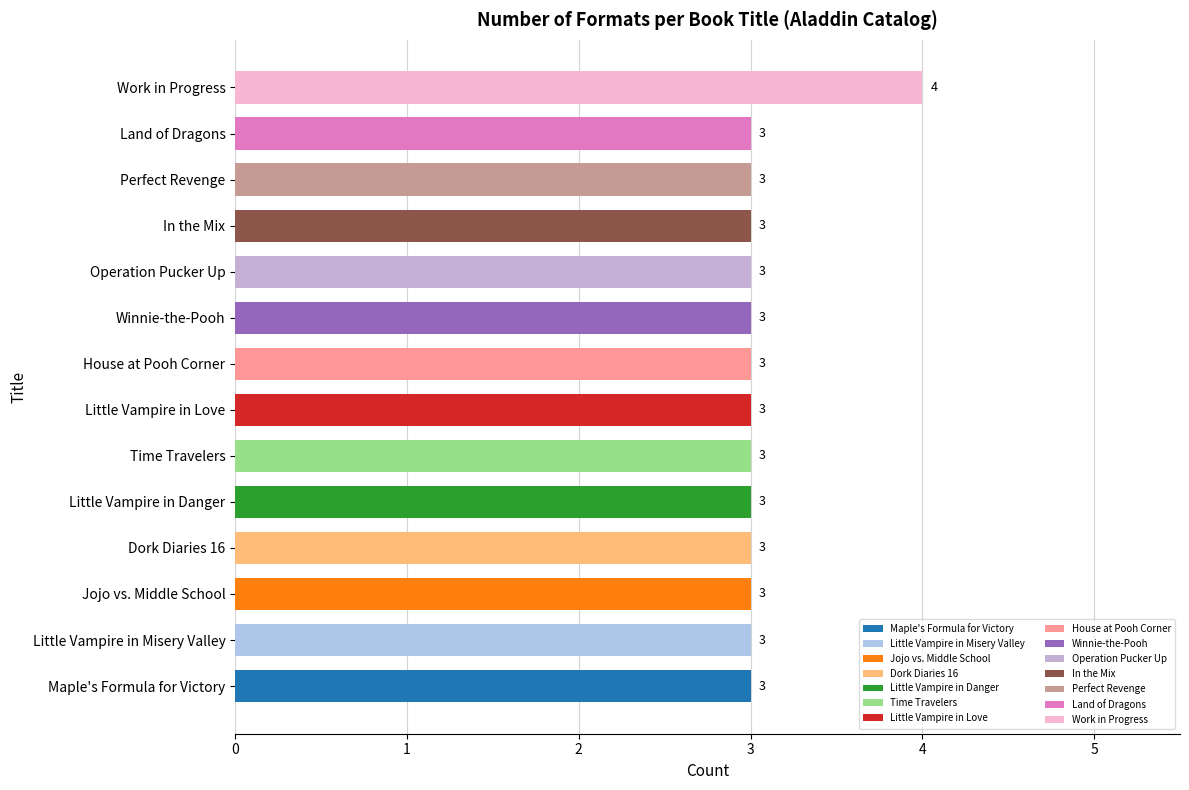

The chart shows a value of 1 at Winnie-the-Pooh. True or false?

False